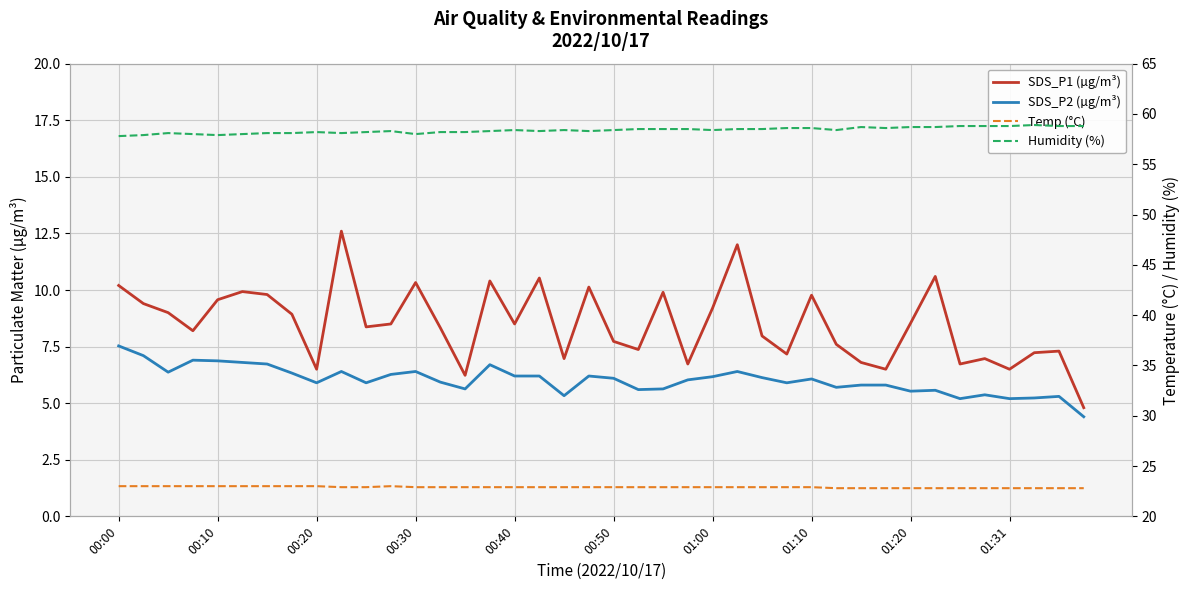

True or false: SDS_P2 (µg/m³) and Humidity (%) cross at least once.

False